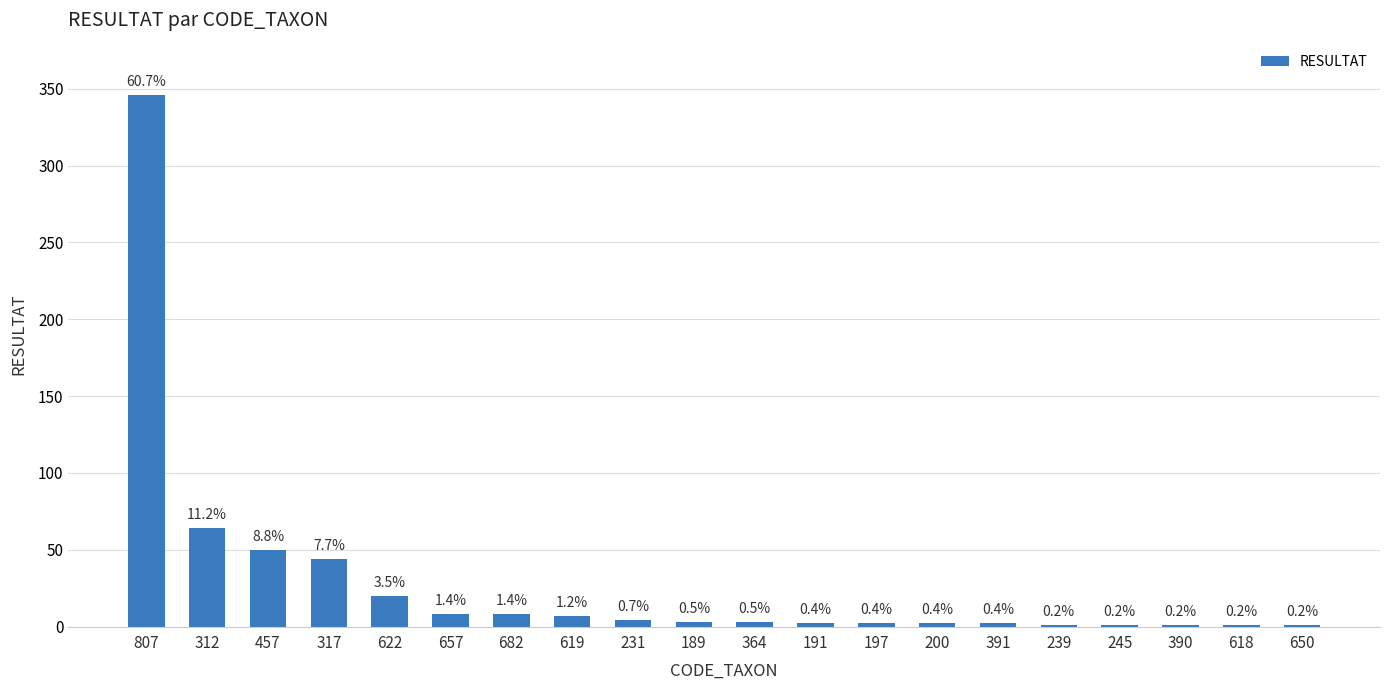

Rank the categories by value from highest to lowest.

807, 312, 457, 317, 622, 657, 682, 619, 231, 189, 364, 191, 197, 200, 391, 239, 245, 390, 618, 650